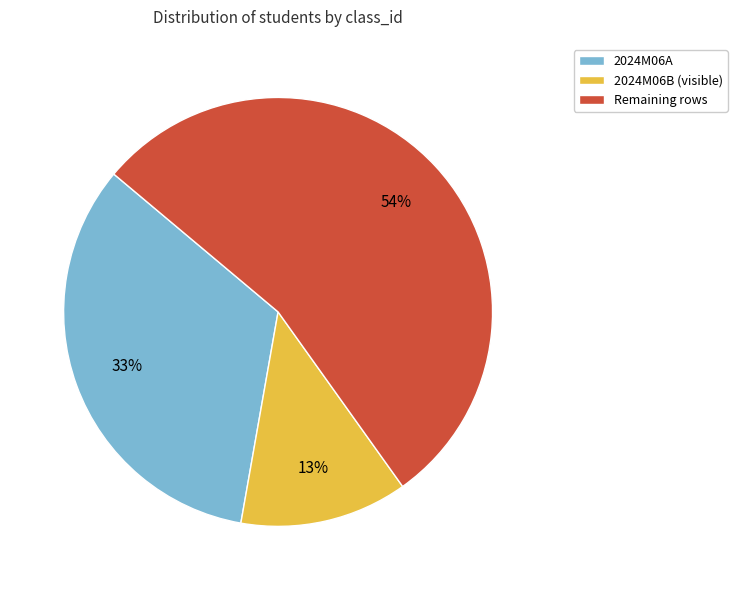

Rank the categories by value from lowest to highest.

2024M06B (visible), 2024M06A, Remaining rows